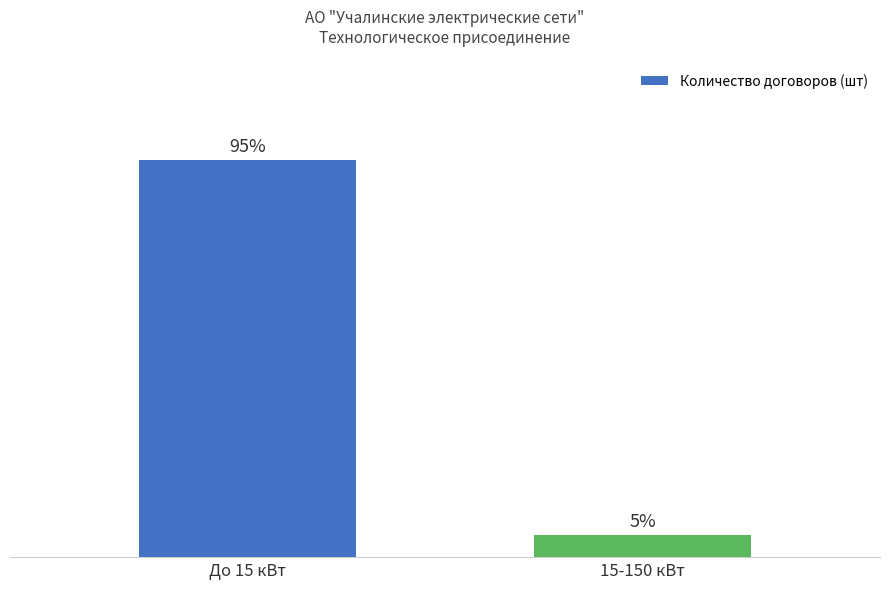

True or false: the data shows 36 at До 15 кВт.

True